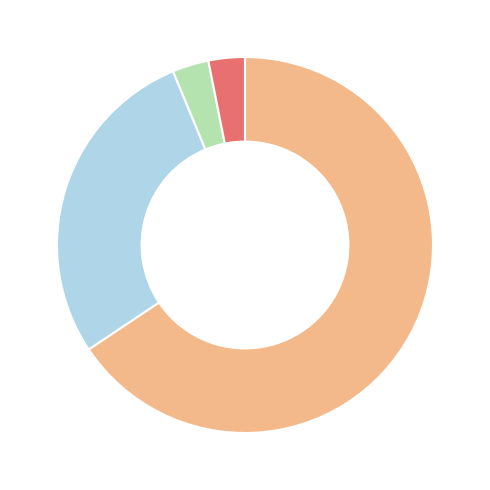

Does any single category account for the majority?

Yes